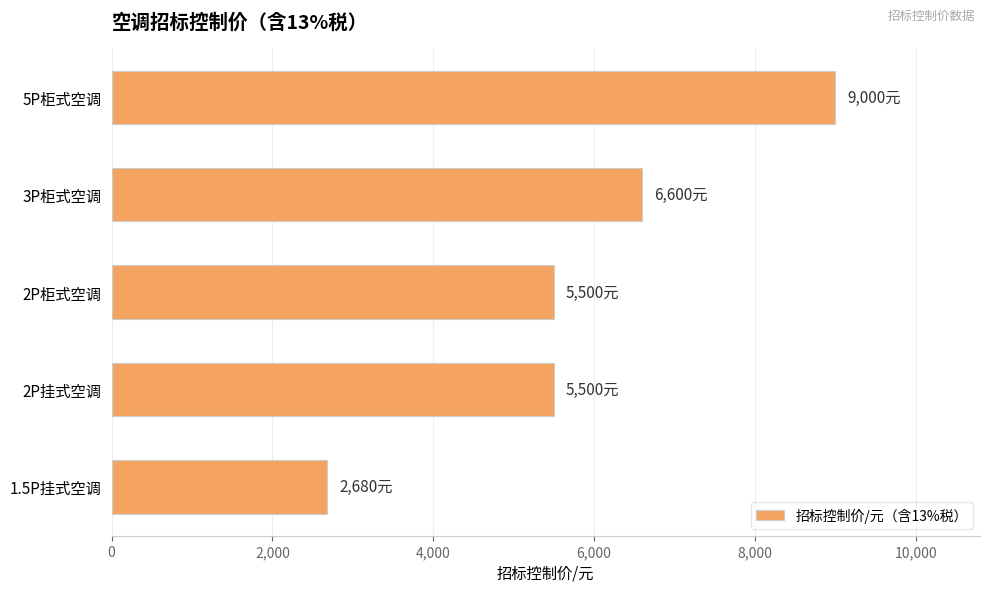

What is the ratio of the value at 5P柜式空调 to the value at 3P柜式空调?

1.4